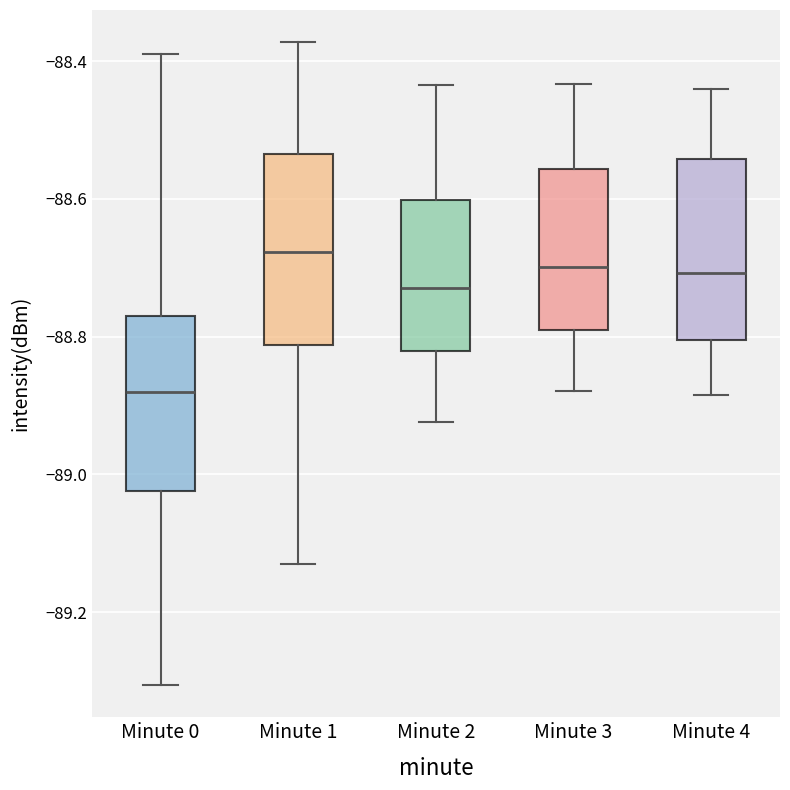

Where does the lower whisker of the box for Minute 4 end on the y-axis? The values are not printed on the chart, so give them approximately, as read against the axis.

-88.88